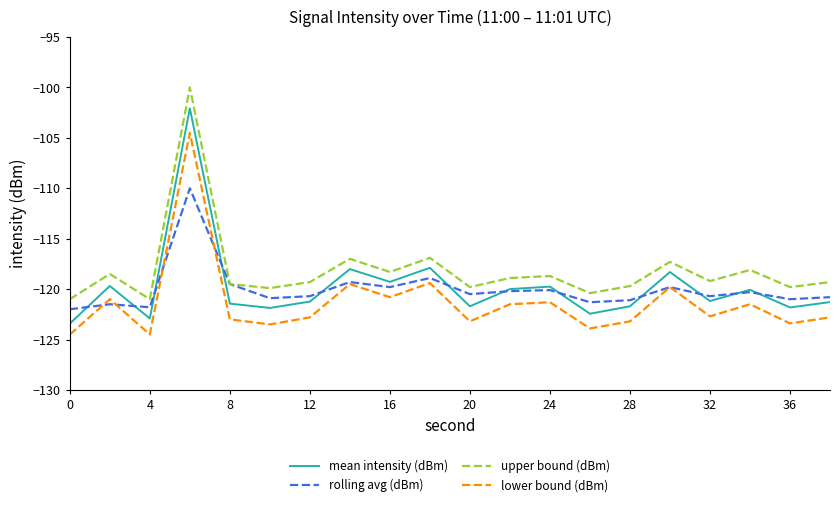

List the series in order of their peak value, lowest first.

rolling avg (dBm), lower bound (dBm), mean intensity (dBm), upper bound (dBm)